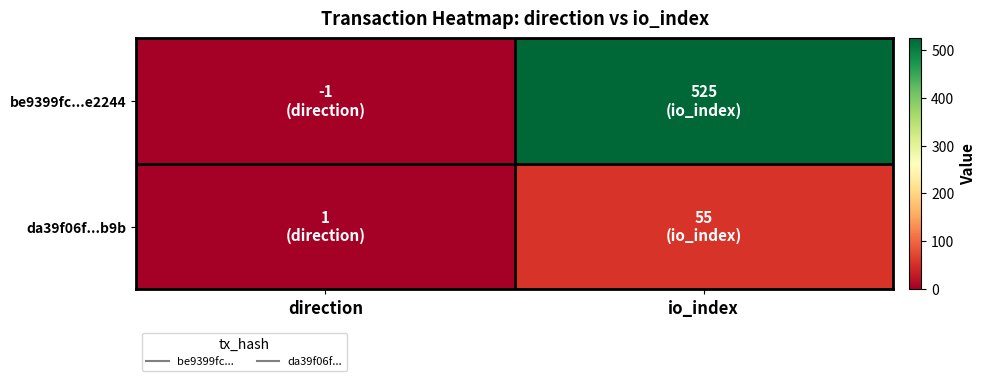

Reading left to right, extract all data points from this chart.

be9399fc...e2244: direction=-1	io_index=525
da39f06f...b9b: direction=1	io_index=55